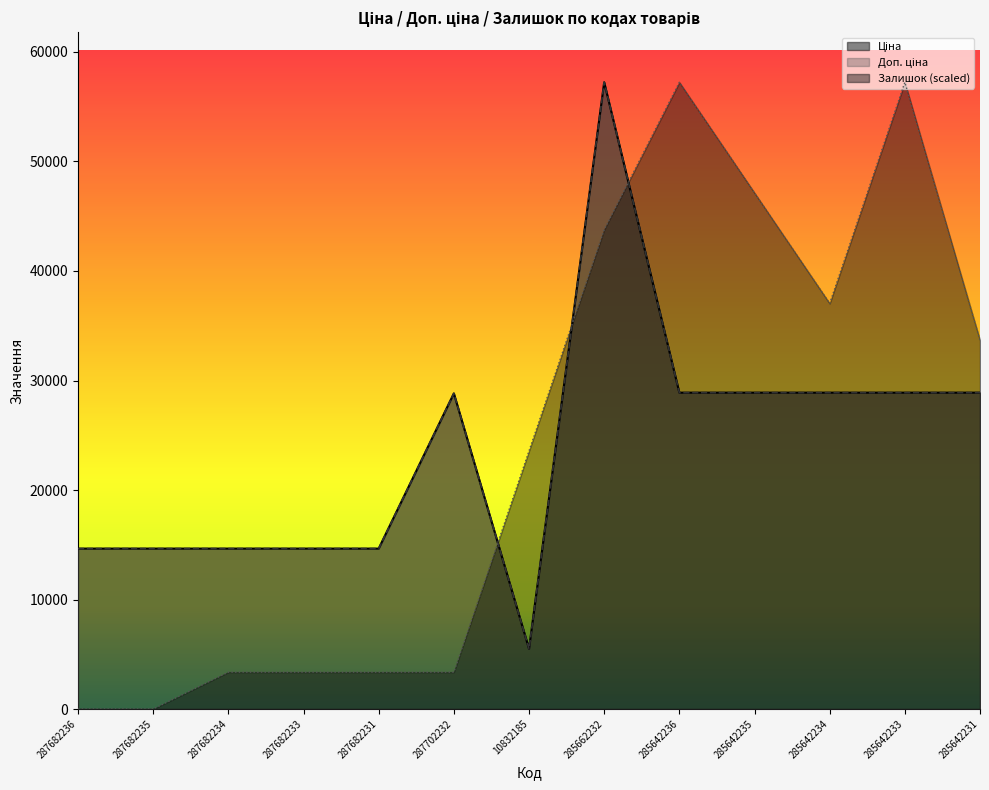

At which category is the sum across all series the highest?

285662232